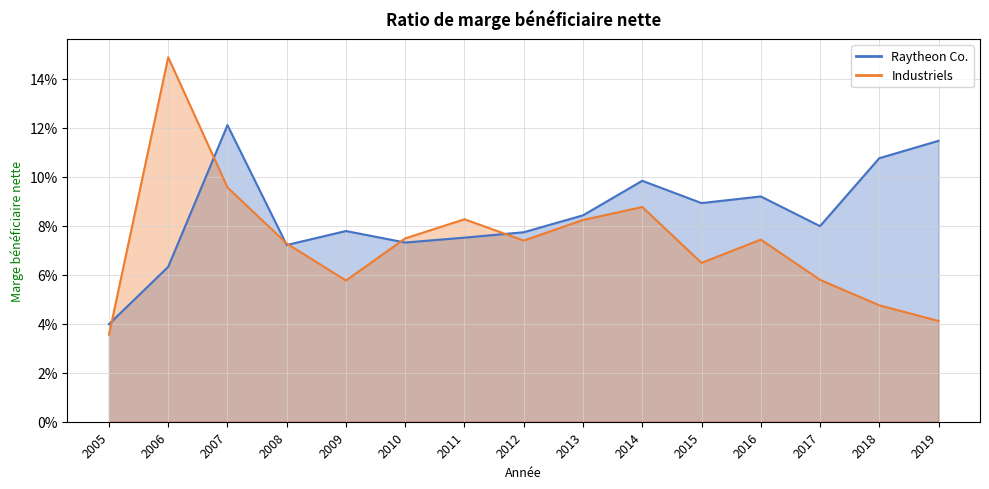

Is the value of Raytheon Co. at 2016 greater than the value of Industriels at 2014?

Yes